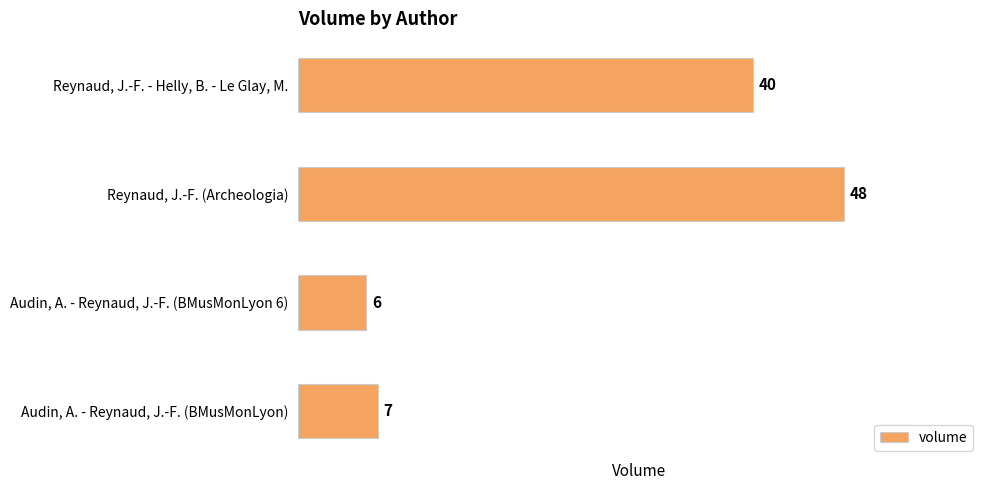

Reading top to bottom, extract all data points from this chart.

Reynaud, J.-F. - Helly, B. - Le Glay, M.=40	Reynaud, J.-F. (Archeologia)=48	Audin, A. - Reynaud, J.-F. (BMusMonLyon 6)=6	Audin, A. - Reynaud, J.-F. (BMusMonLyon)=7